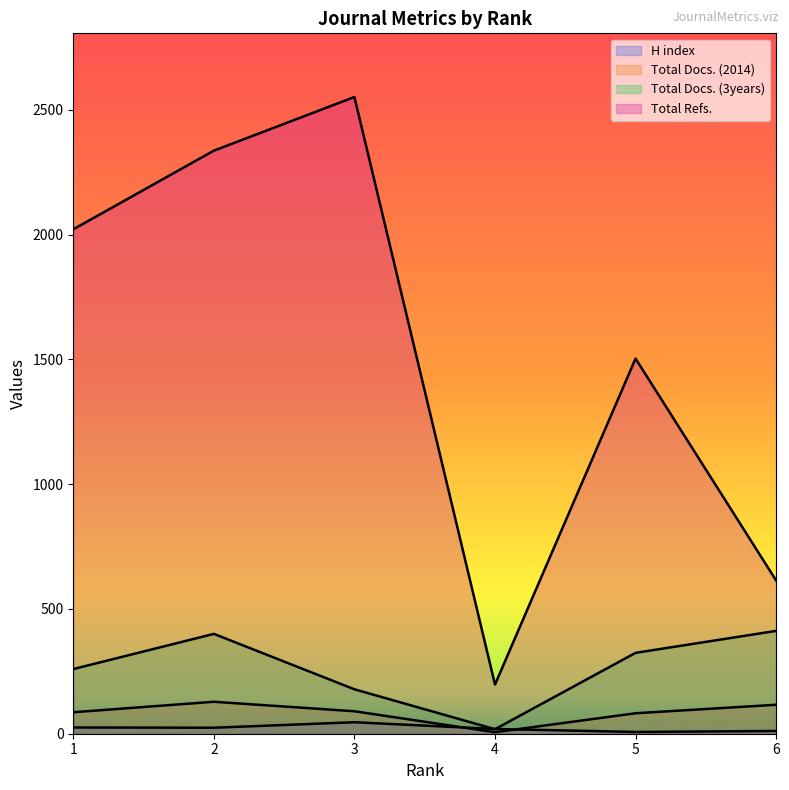

Reading left to right, extract all data points from this chart.

H index: 1=25	2=24	3=46	4=19	5=7	6=11
Total Docs. (2014): 1=86	2=128	3=90	4=6	5=82	6=116
Total Docs. (3years): 1=259	2=400	3=178	4=18	5=324	6=412
Total Refs.: 1=2021	2=2336	3=2551	4=197	5=1503	6=614